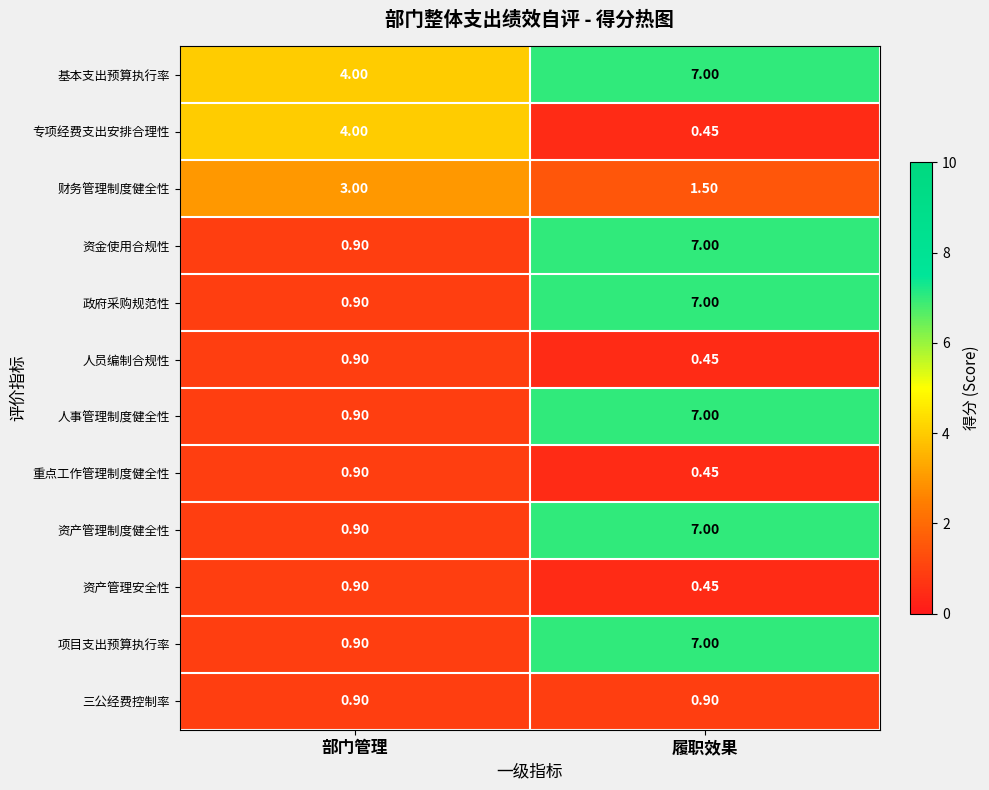

Which category has the highest value across all series?

履职效果